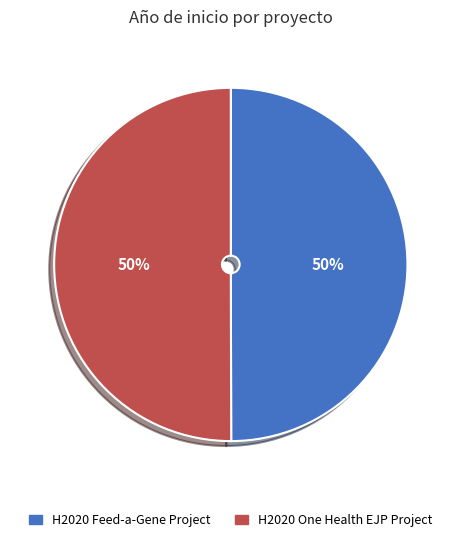

The H2020 One Health EJP Project slice represents 50% of the pie. True or false?

True